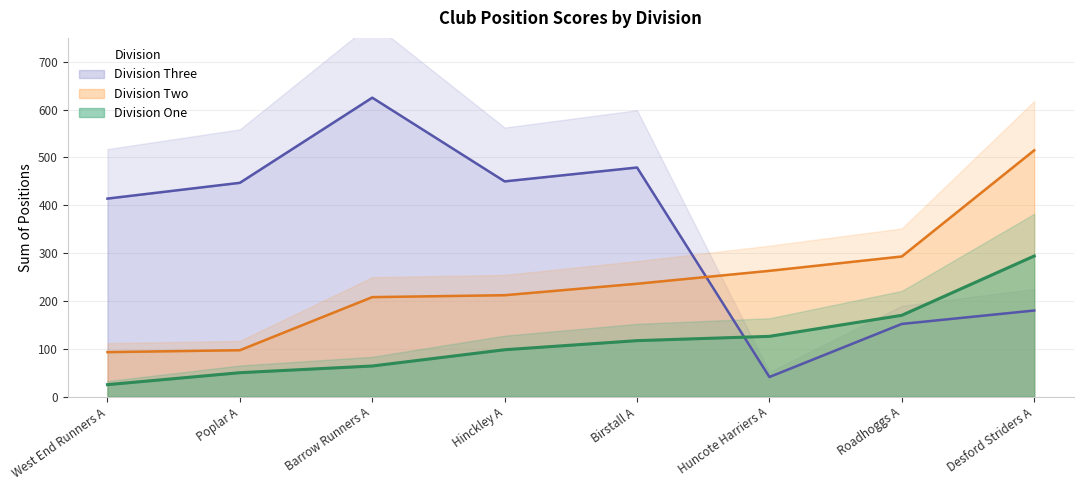

Which category has the lowest value across all series?

West End Runners A